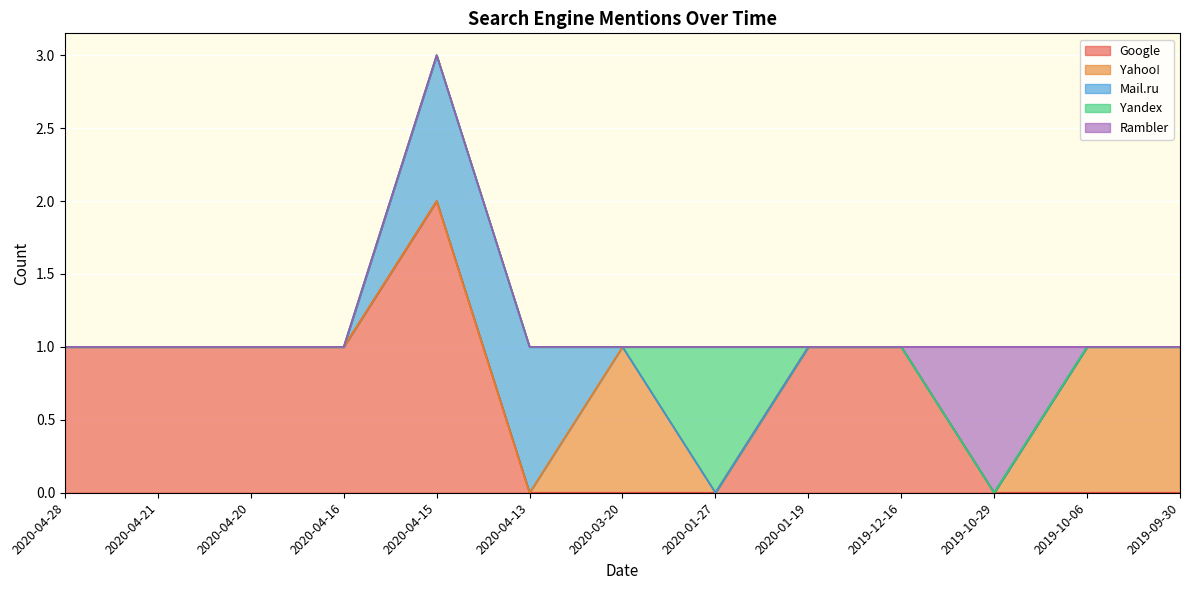

How many lines are shown in the chart?

5